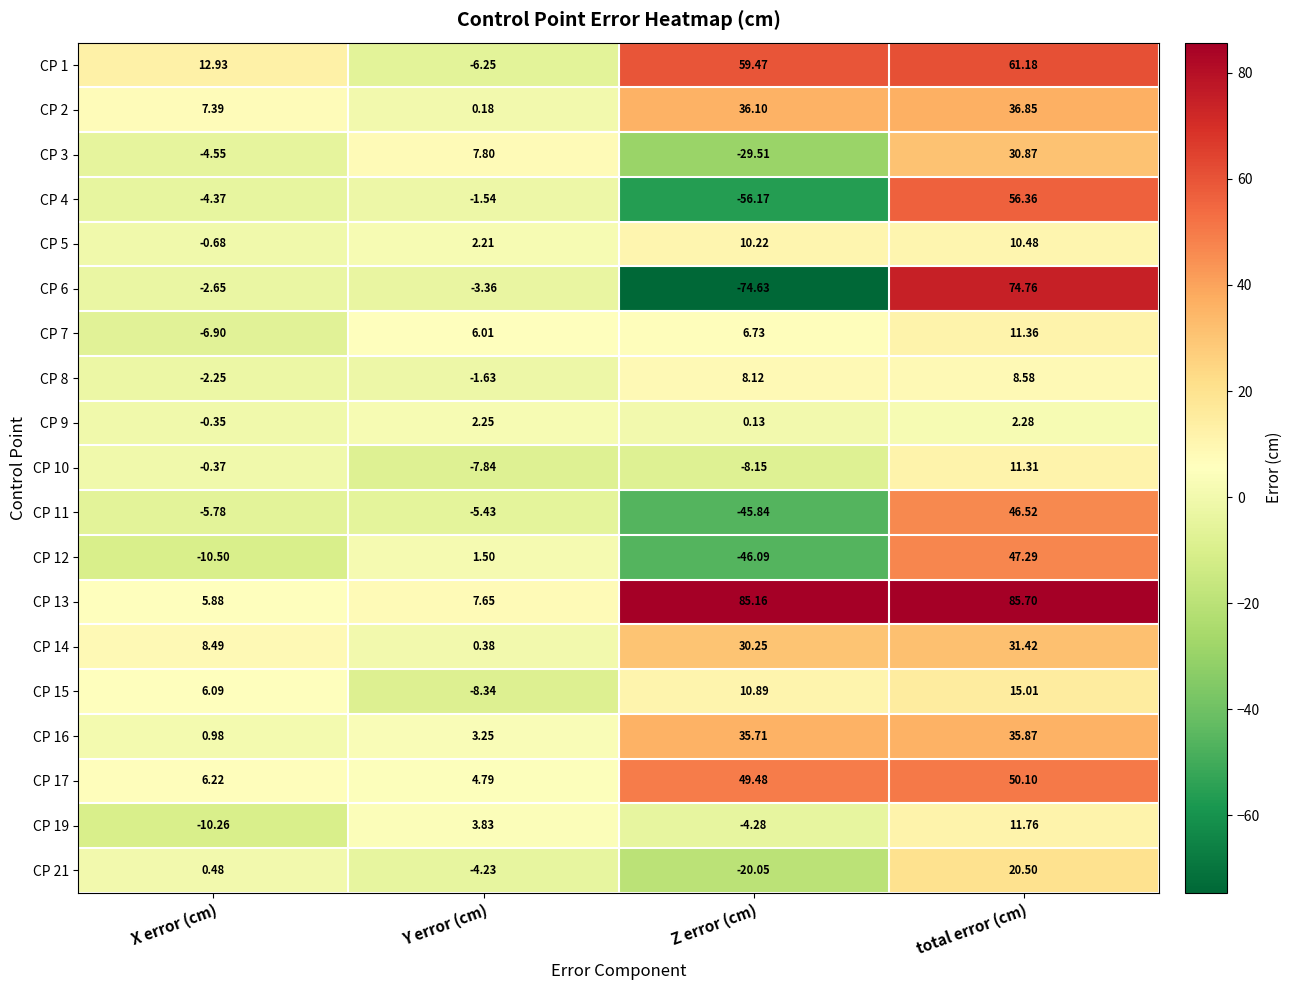

At which label does CP 7 first exceed 6?

Y error (cm)